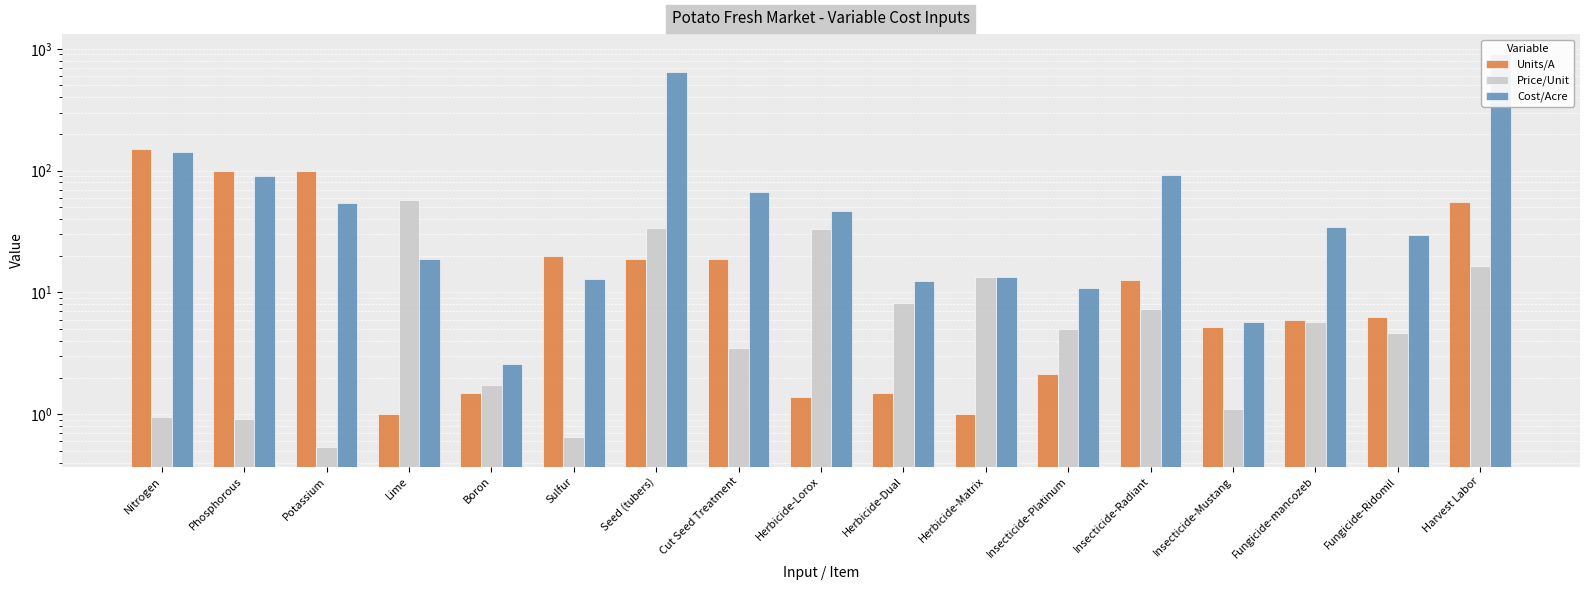

What is the label of the 7th bar from the left?

Seed (tubers)